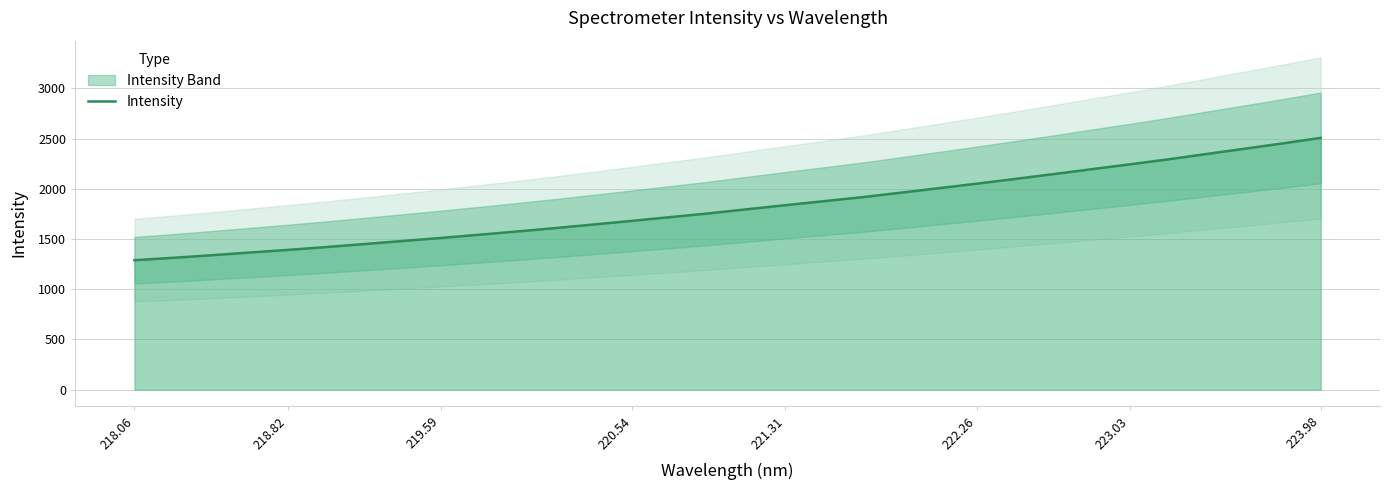

What is the maximum value for Intensity?

2507.9